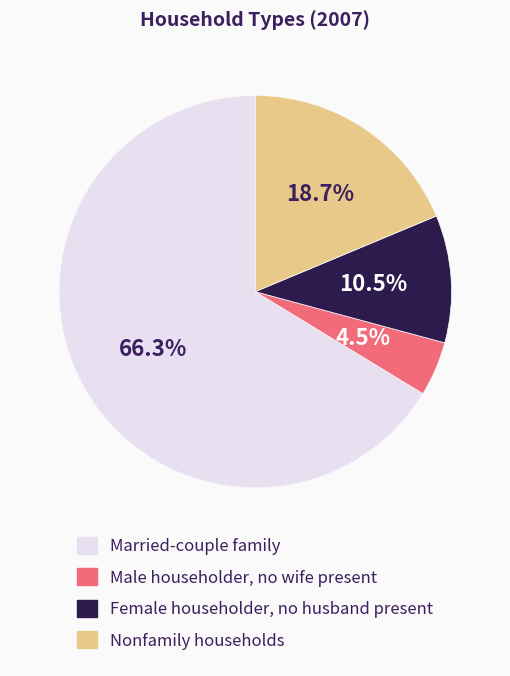

How many segments does this pie chart have?

4